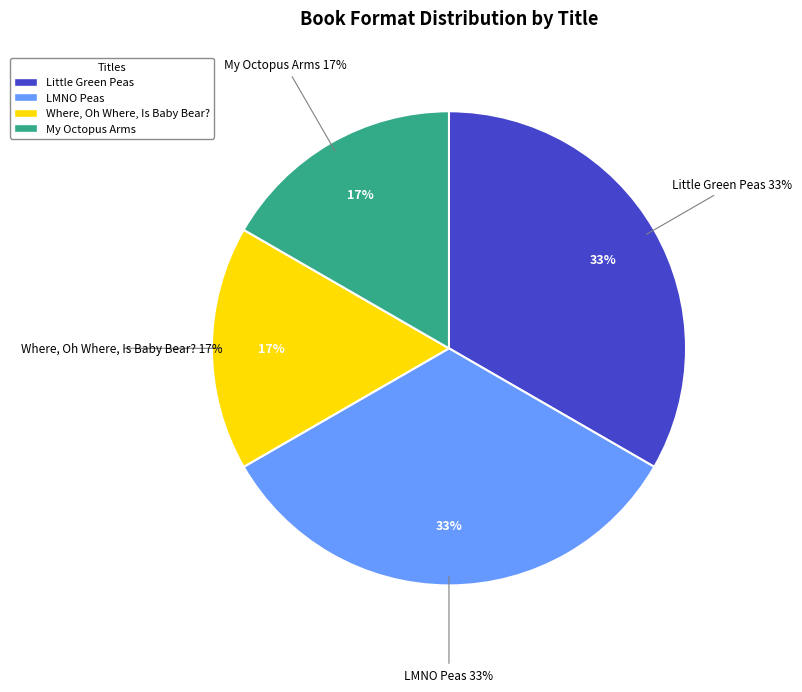

True or false: Where, Oh Where, Is Baby Bear? accounts for 7% of the total.

False